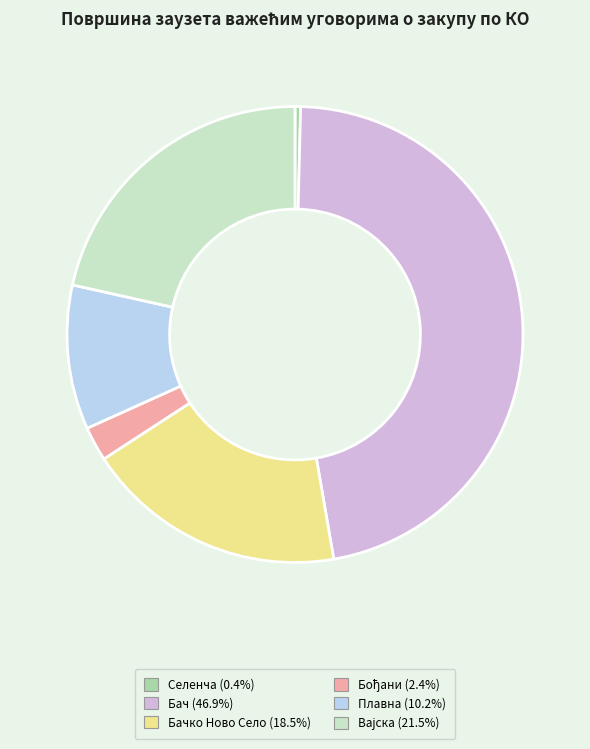

Is there any slice that represents more than half of the pie?

No